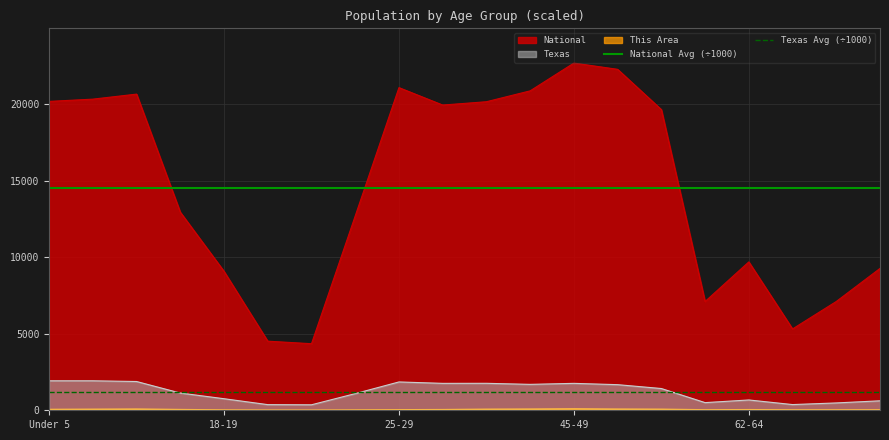

True or false: Texas and National intersect in this chart.

False